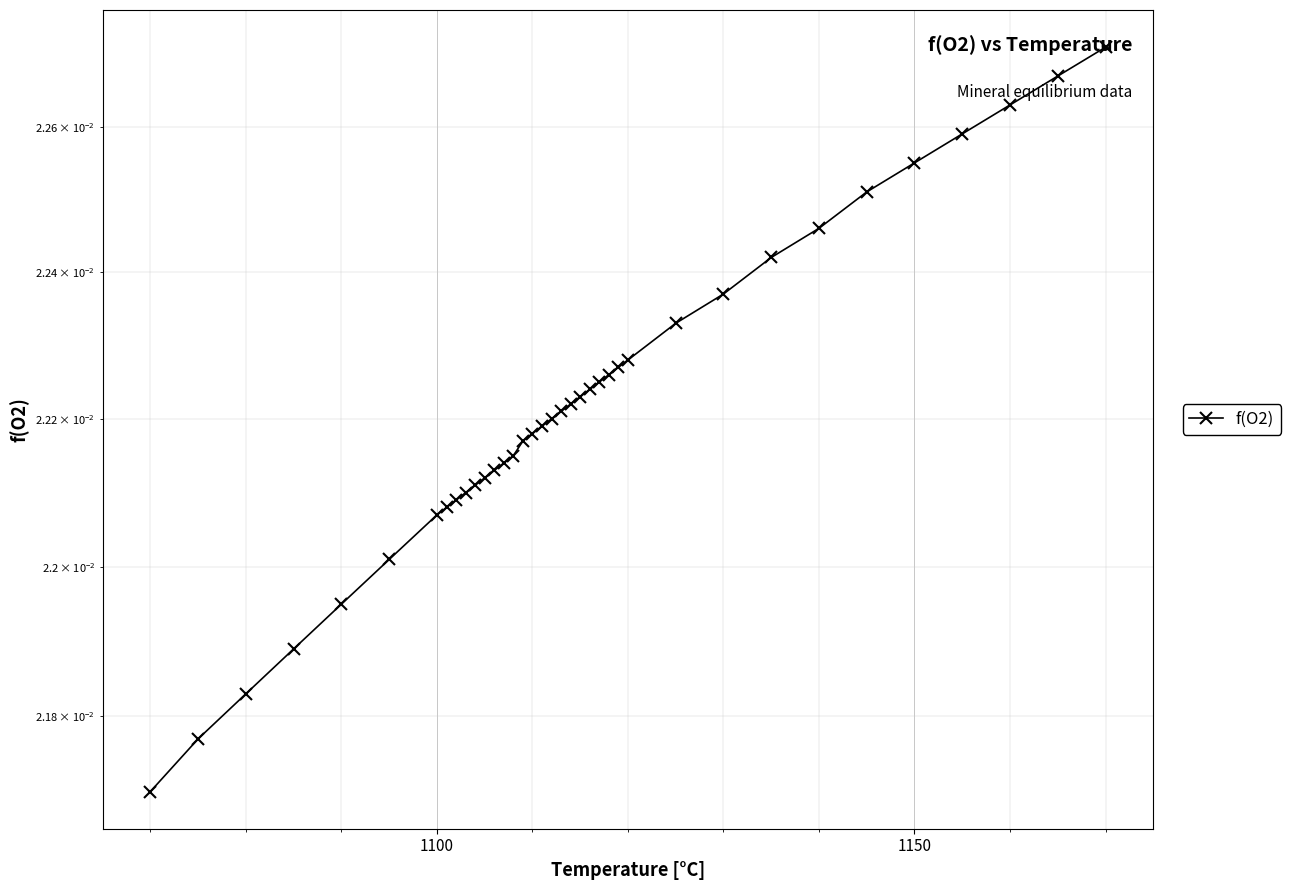

The chart shows a value of 0.0 at 28. True or false?

False